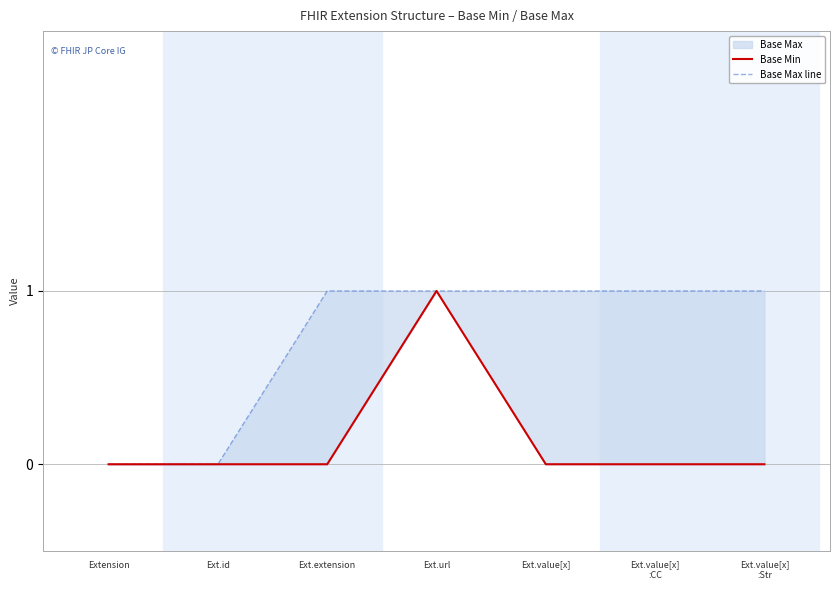

How many lines are shown in the chart?

2